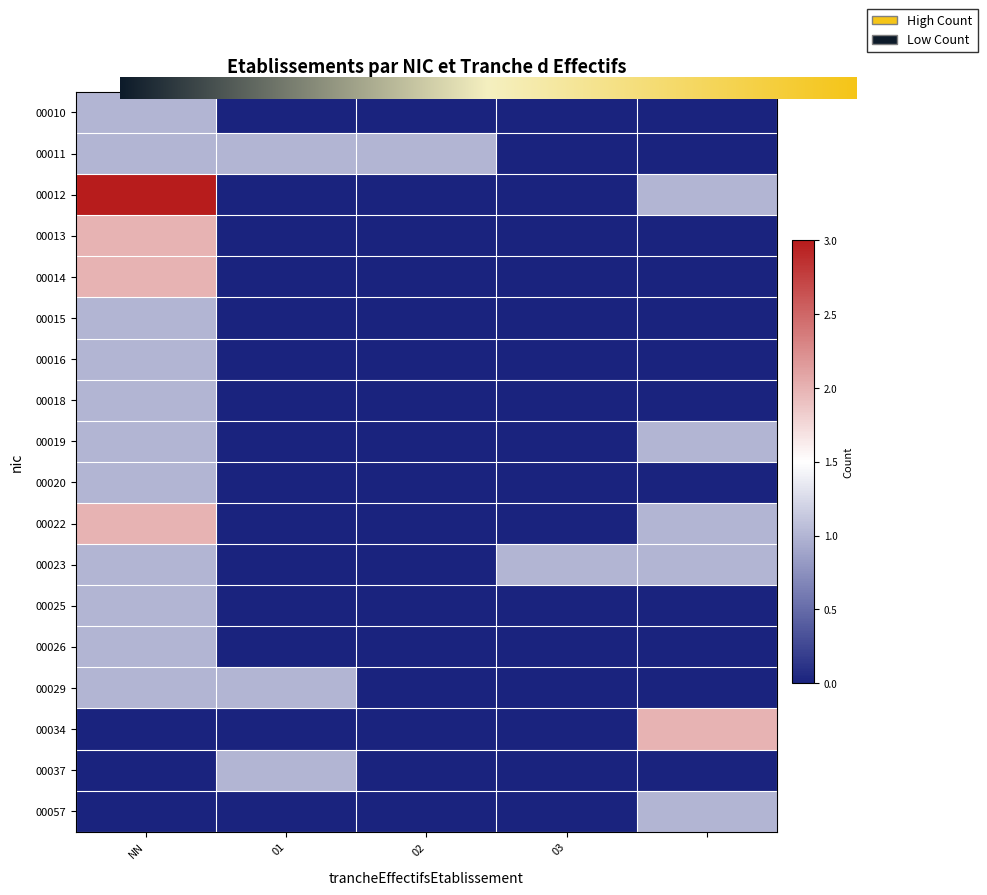

Which series has the largest range (max minus min)?

00012